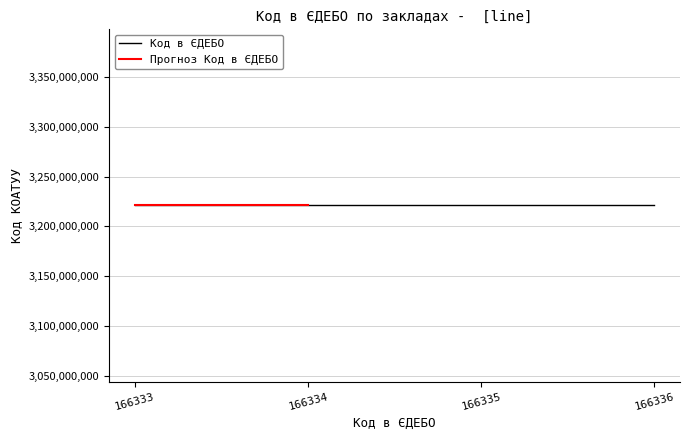

Rank the categories by value from lowest to highest.

166333, 166334, 166335, 166336